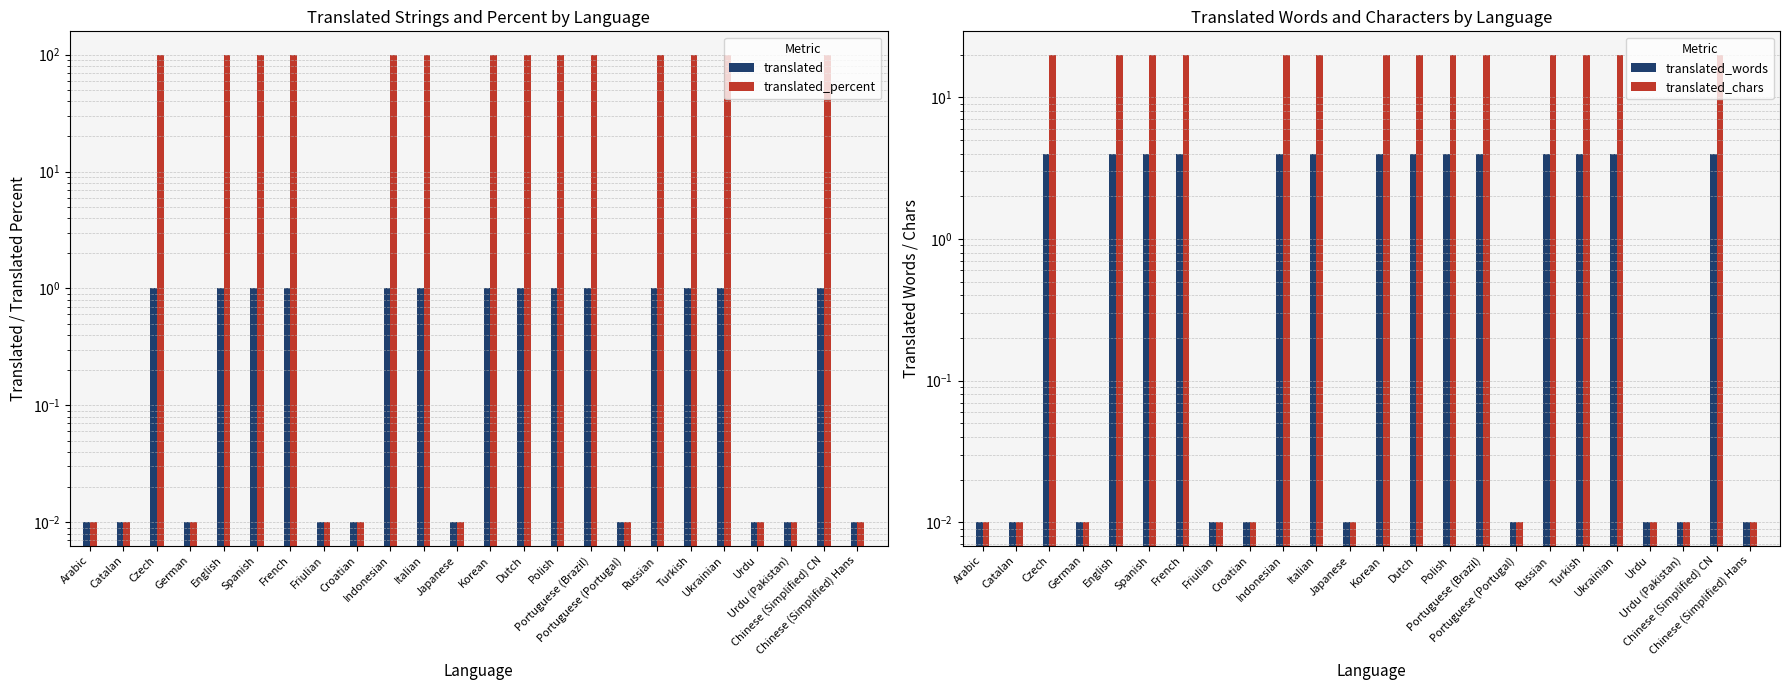

How many distinct data groups are displayed?

4